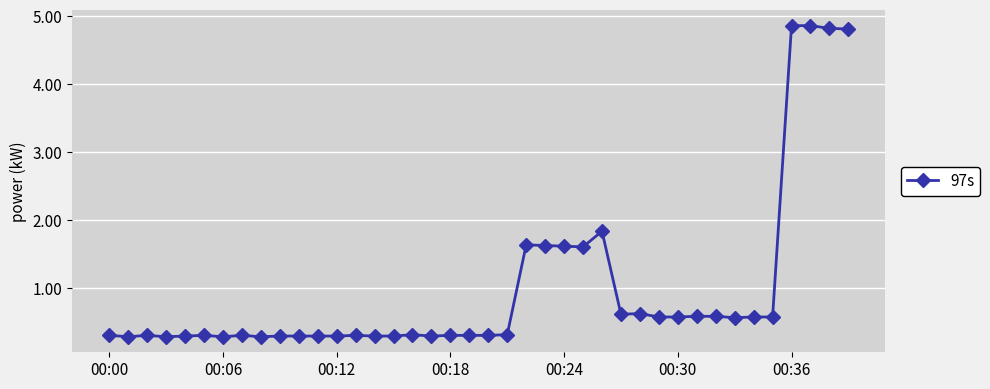

What is the value of the 7th point from the left?

0.3